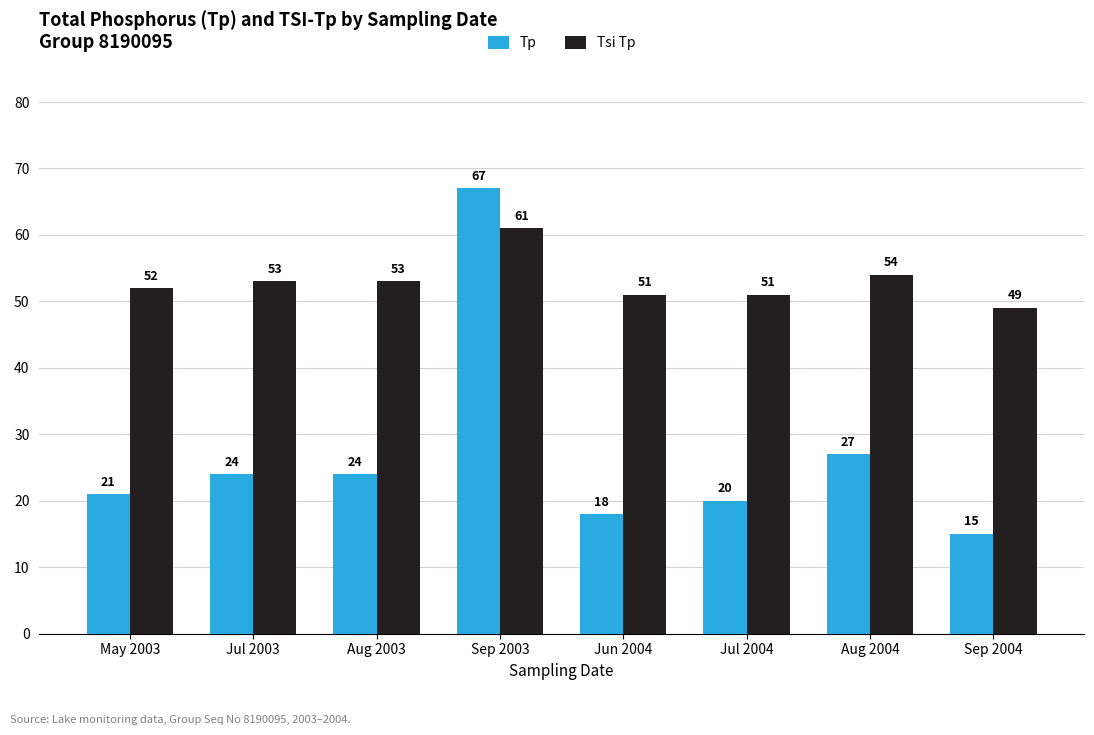

What is the label of the 5th bar from the left?

Jun 2004